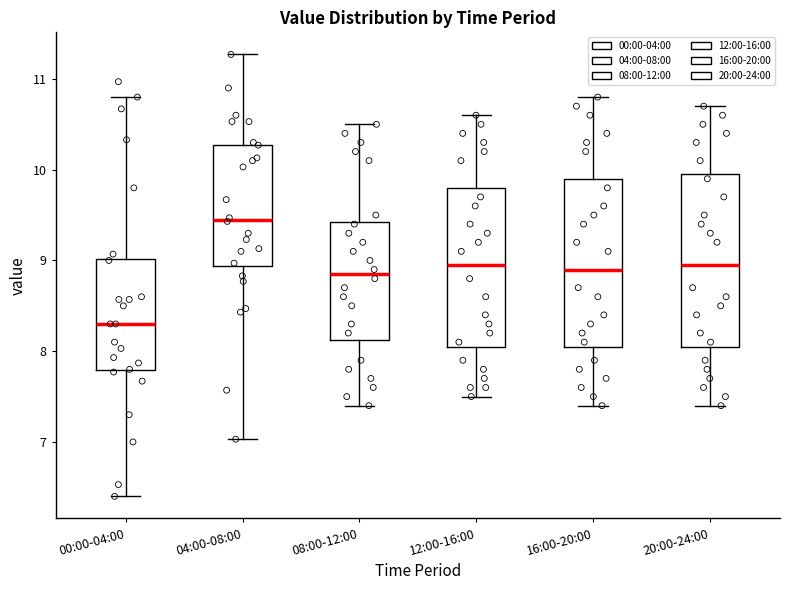

Reading left to right, read every box against the y-axis: the position of its median line, the range the box covers, and the ends of its whiskers. The values are not printed on the chart, so give them approximately, as read against the axis.

00:00-04:00: median 8.3, box 7.8 to 9.0, whiskers 6.4 to 10.8
04:00-08:00: median 9.5, box 8.9 to 10.3, whiskers 7.0 to 11.3
08:00-12:00: median 8.9, box 8.1 to 9.4, whiskers 7.4 to 10.5
12:00-16:00: median 9.0, box 8.1 to 9.8, whiskers 7.5 to 10.6
16:00-20:00: median 8.9, box 8.1 to 9.9, whiskers 7.4 to 10.8
20:00-24:00: median 9.0, box 8.1 to 10.0, whiskers 7.4 to 10.7